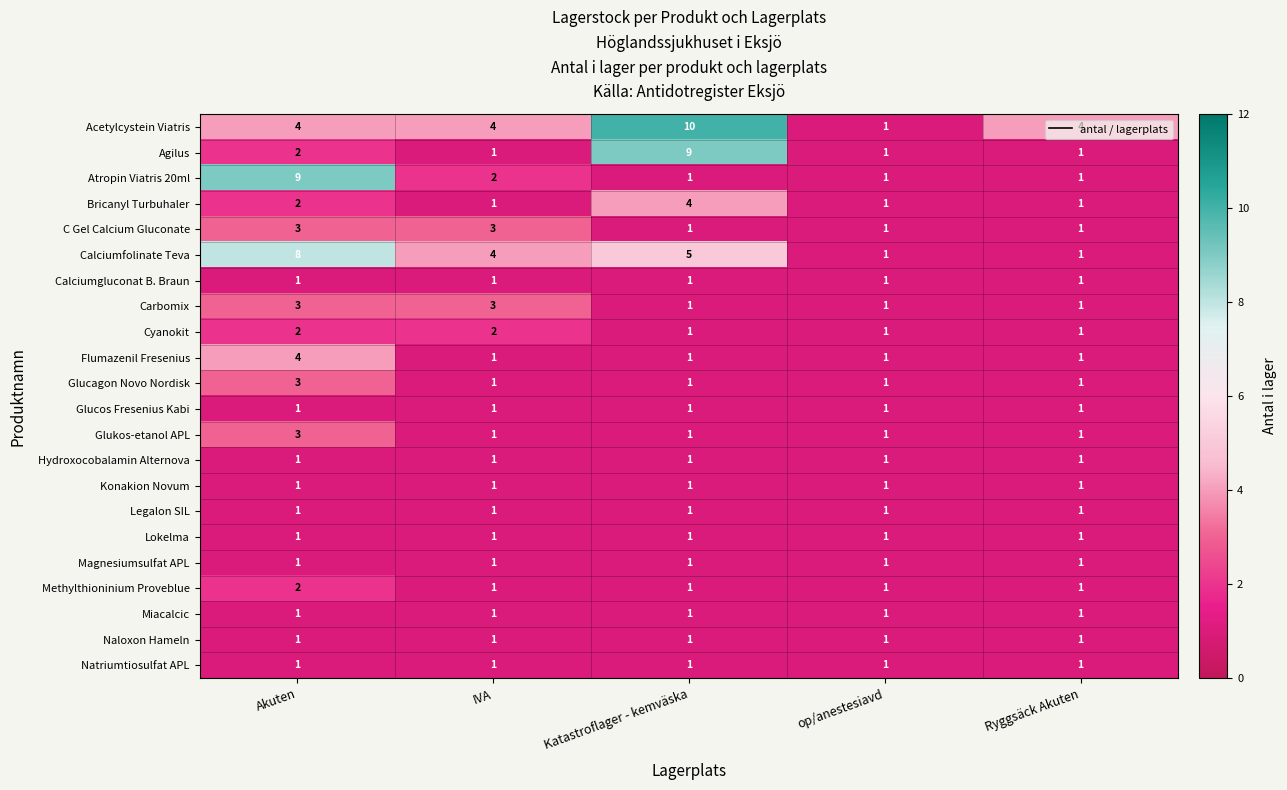

Is it true that Lokelma equals 1 at Akuten?

True